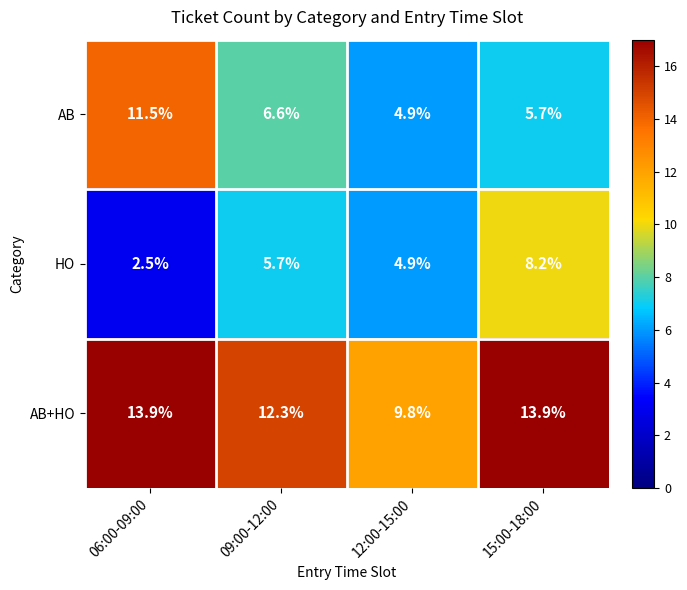

What is the sum of all HO values?

21.3